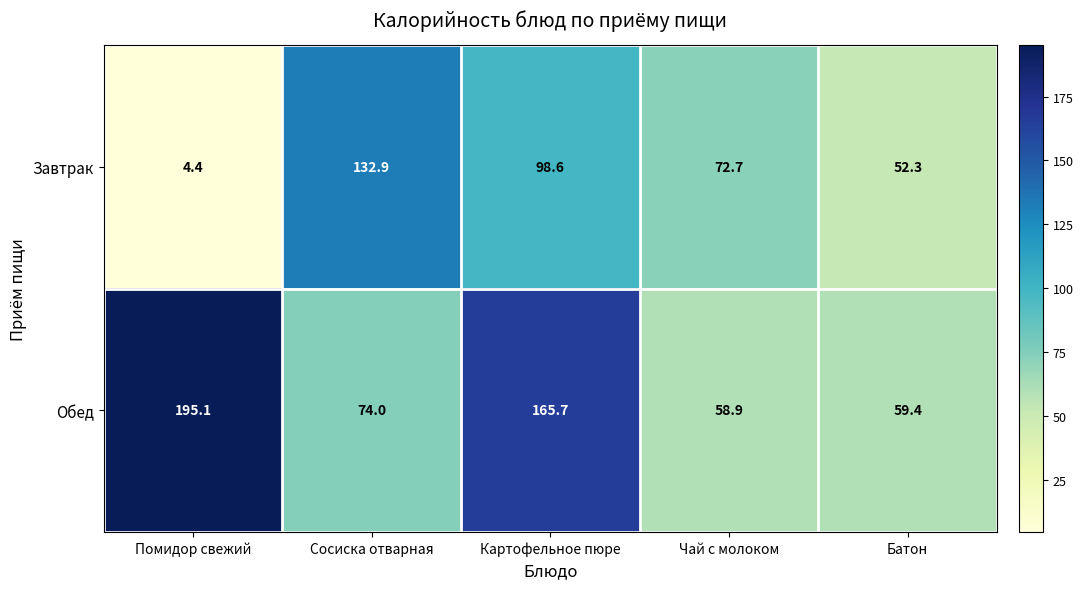

What is the difference between the Завтрак values at Помидор свежий and Картофельное пюре?

94.2